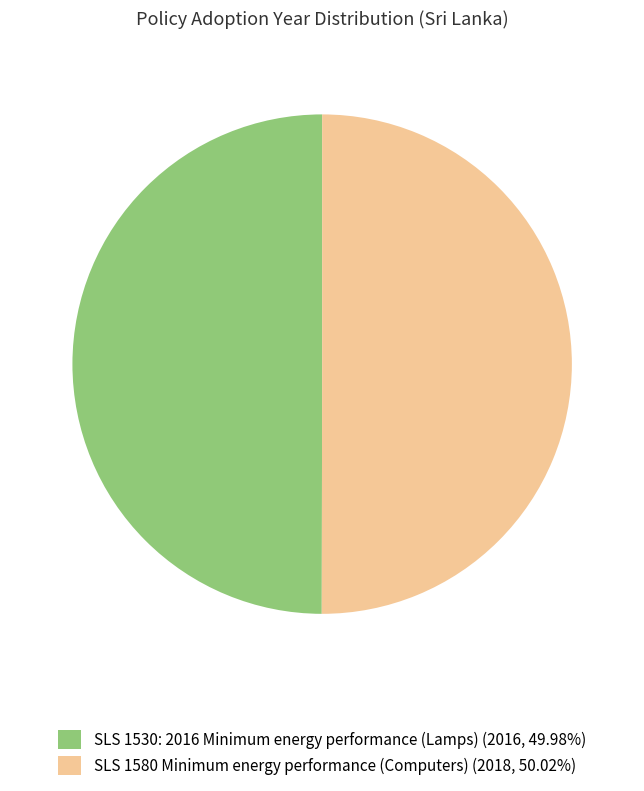

The SLS 1530: 2016 Minimum energy performance (Lamps) slice represents 64% of the pie. True or false?

False